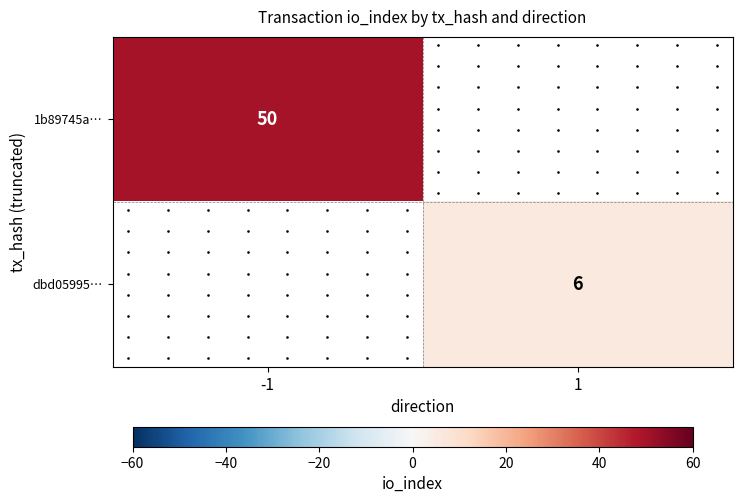

How many distinct data groups are displayed?

2